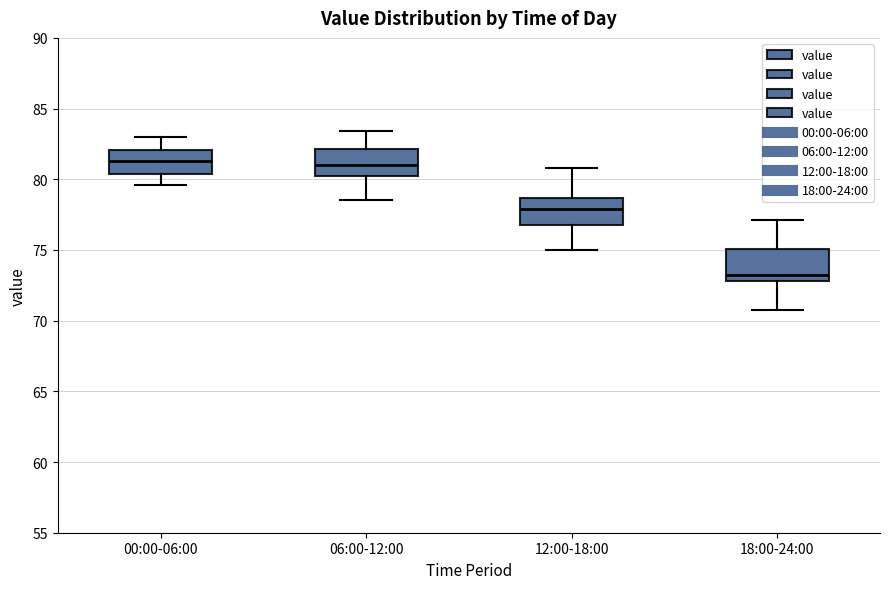

Which box's median line is the lowest?

18:00-24:00